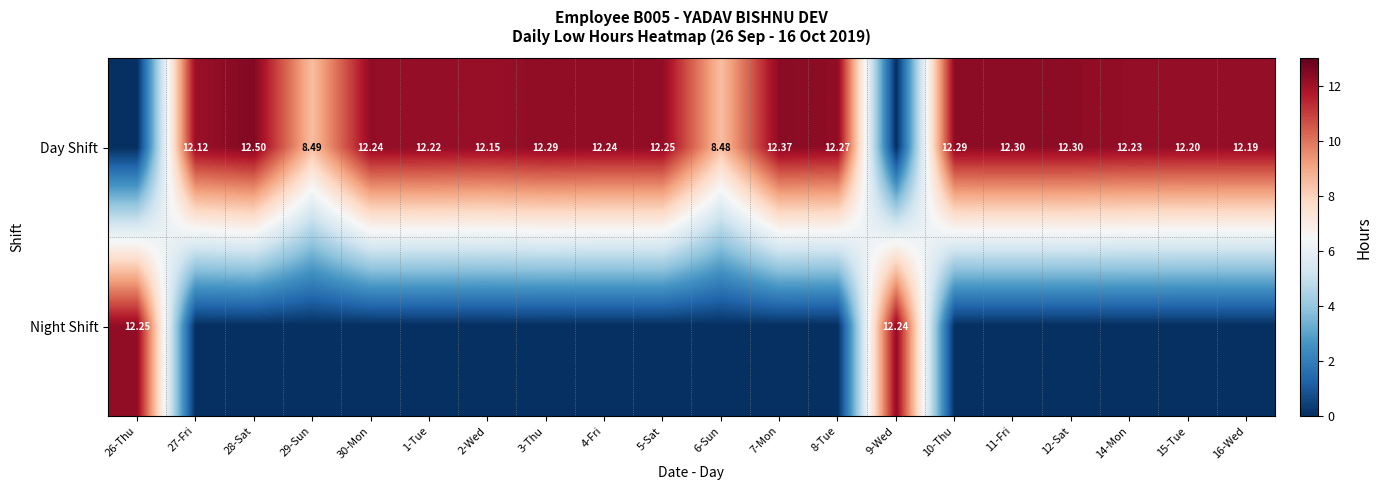

Between 27-Fri and 2-Wed, which series saw the biggest shift?

Day Shift